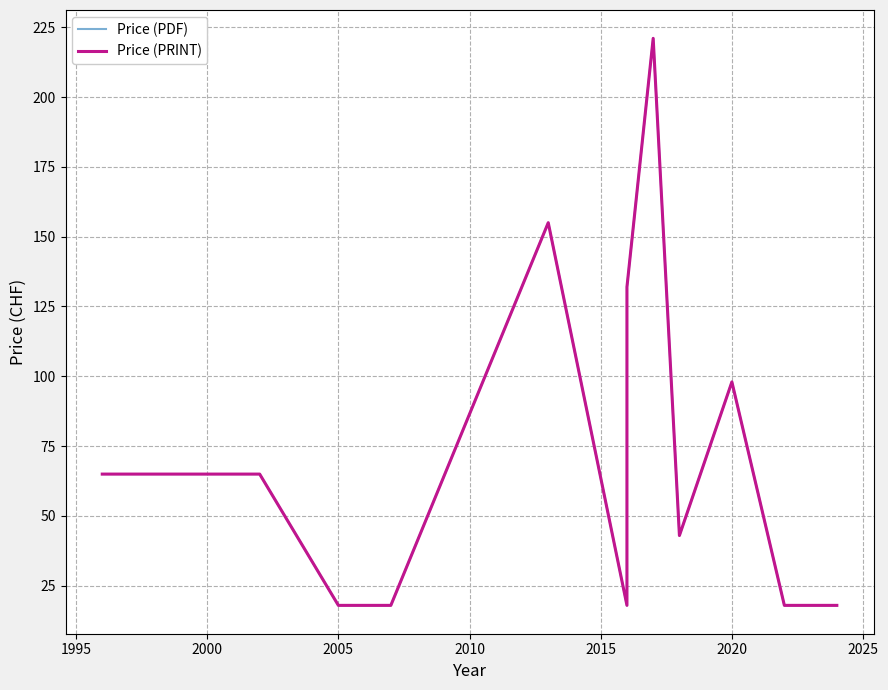

Between 1995 and 2025, which series saw the biggest shift?

Price (PDF)